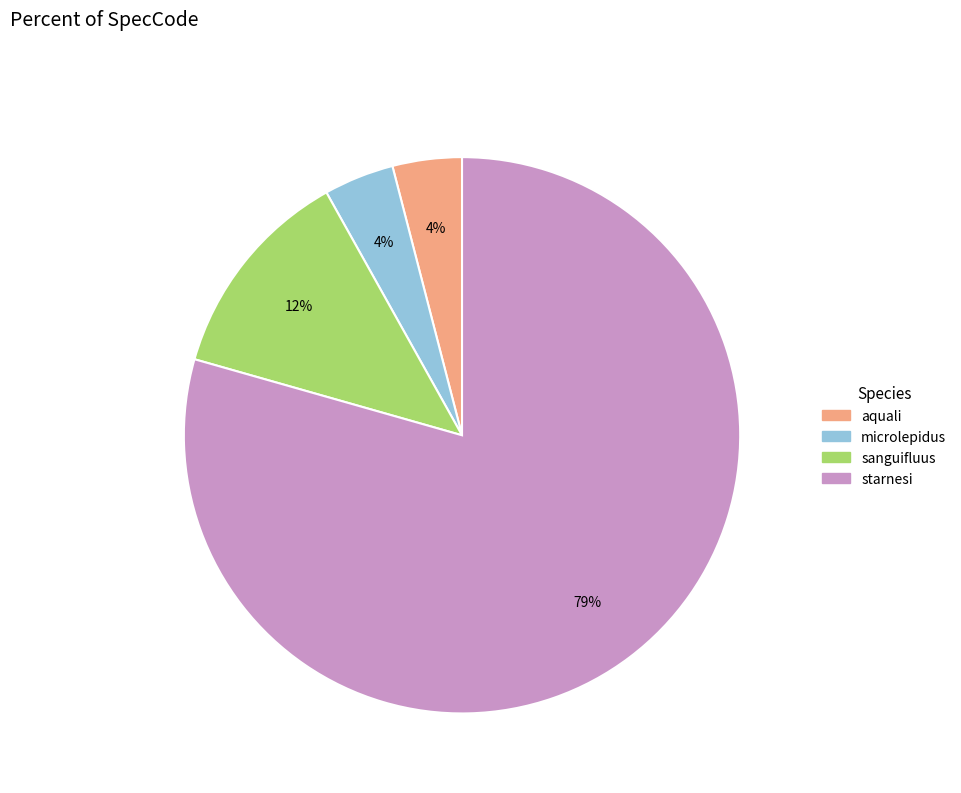

Is it true that starnesi is 79% of the pie?

True